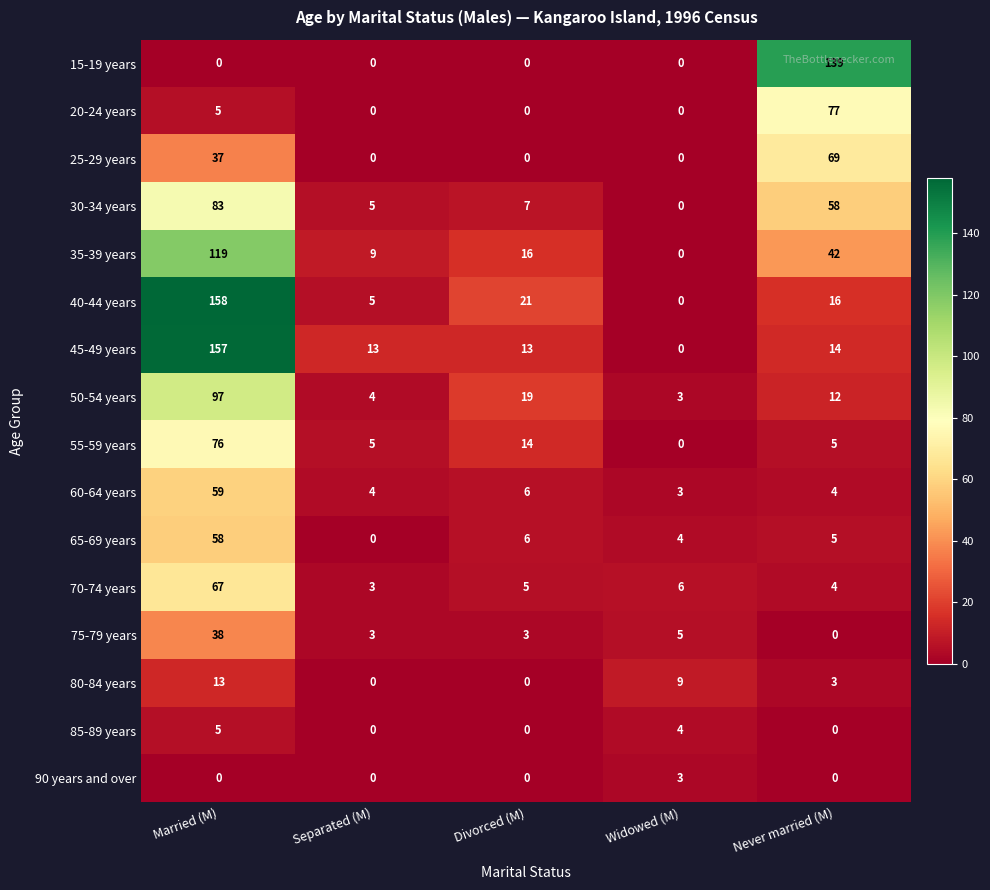

The 20-24 years series shows 5 at Married (M). True or false?

True